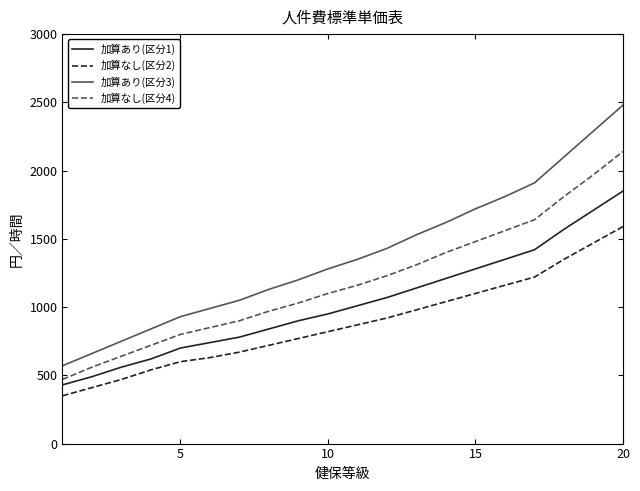

Is this an area chart (filled region under the line)?

No